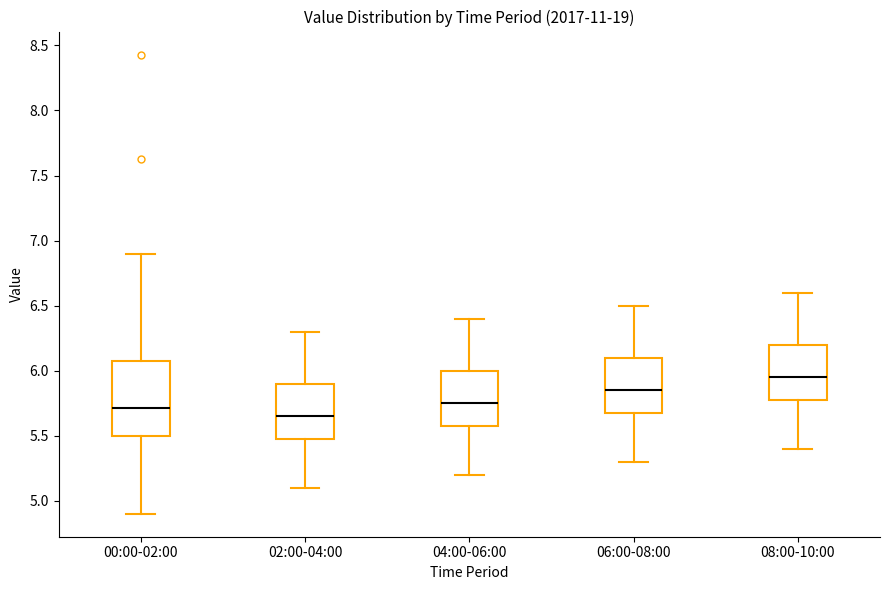

Which box has the lowest median line?

02:00-04:00